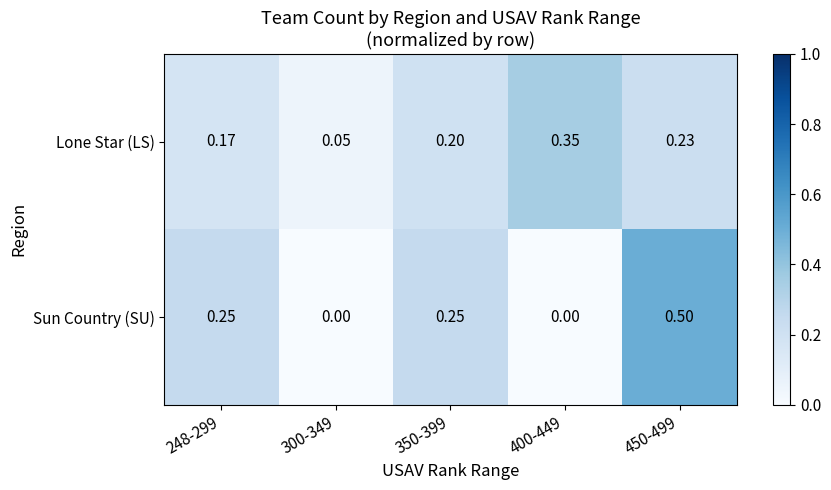

Which series has the largest range (max minus min)?

Sun Country (SU)